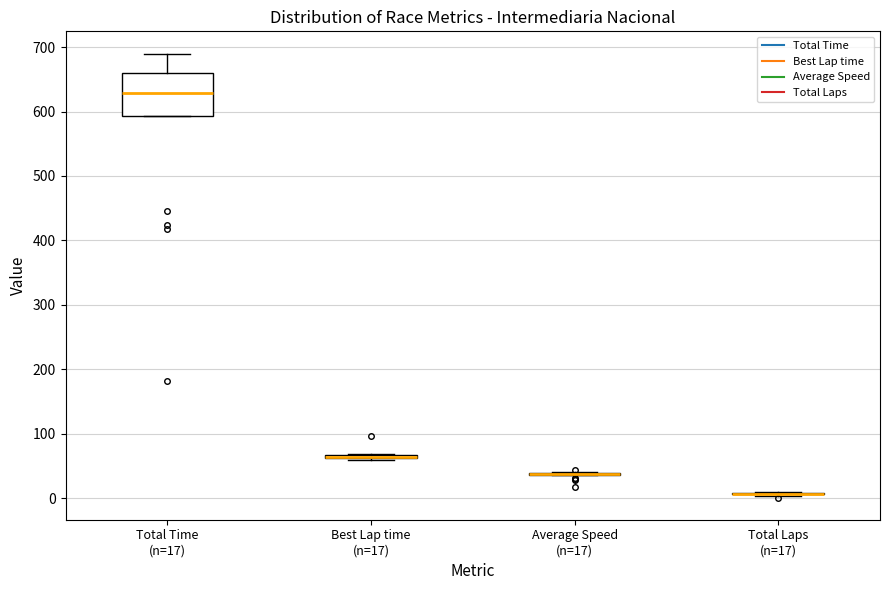

Where is the upper edge of the box for Best Lap time (n=17) on the y-axis? The values are not printed on the chart, so give them approximately, as read against the axis.

70